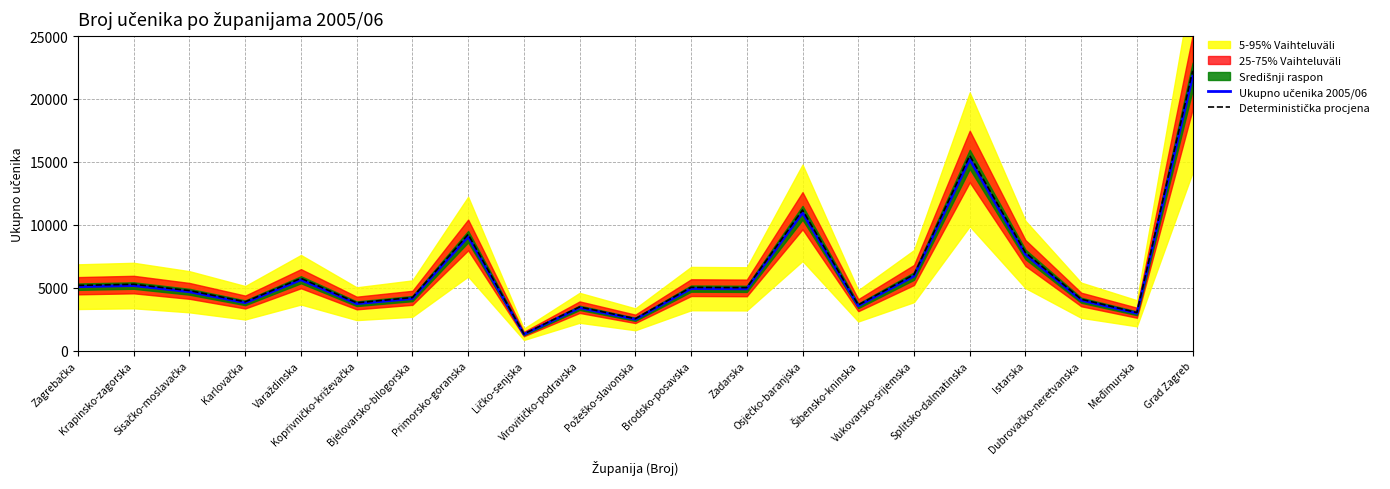

Which series has the largest total across all categories?

Deterministička procjena